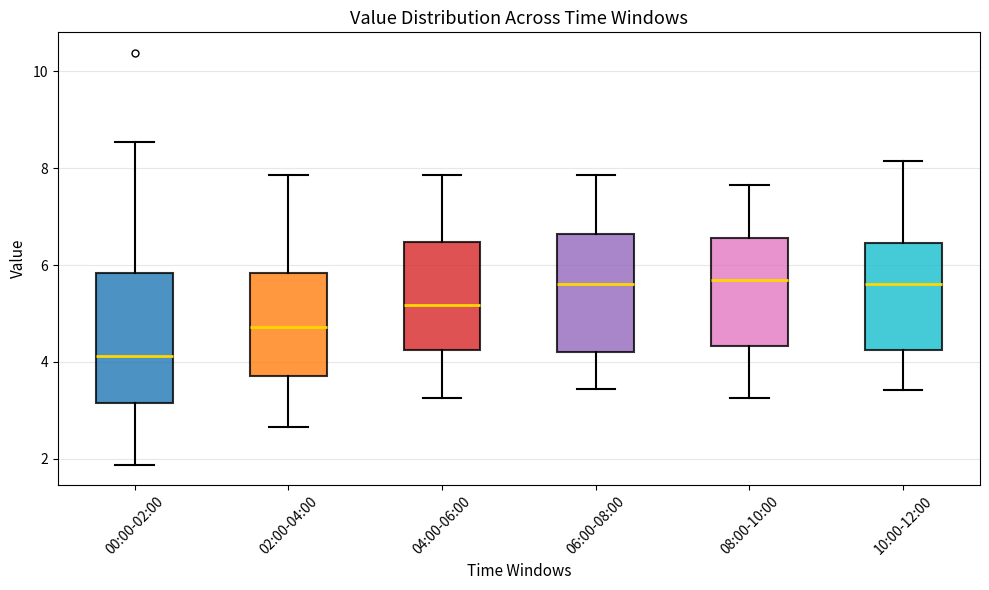

Where is the upper edge of the box for 00:00-02:00 on the y-axis? The values are not printed on the chart, so give them approximately, as read against the axis.

5.8